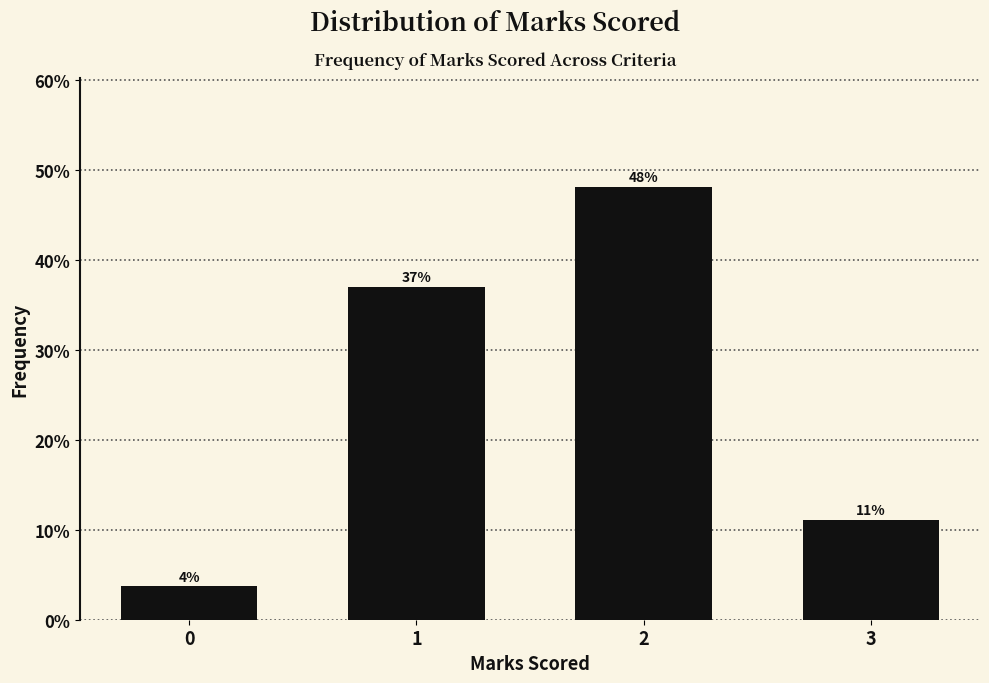

What is the greatest value displayed?

48.1